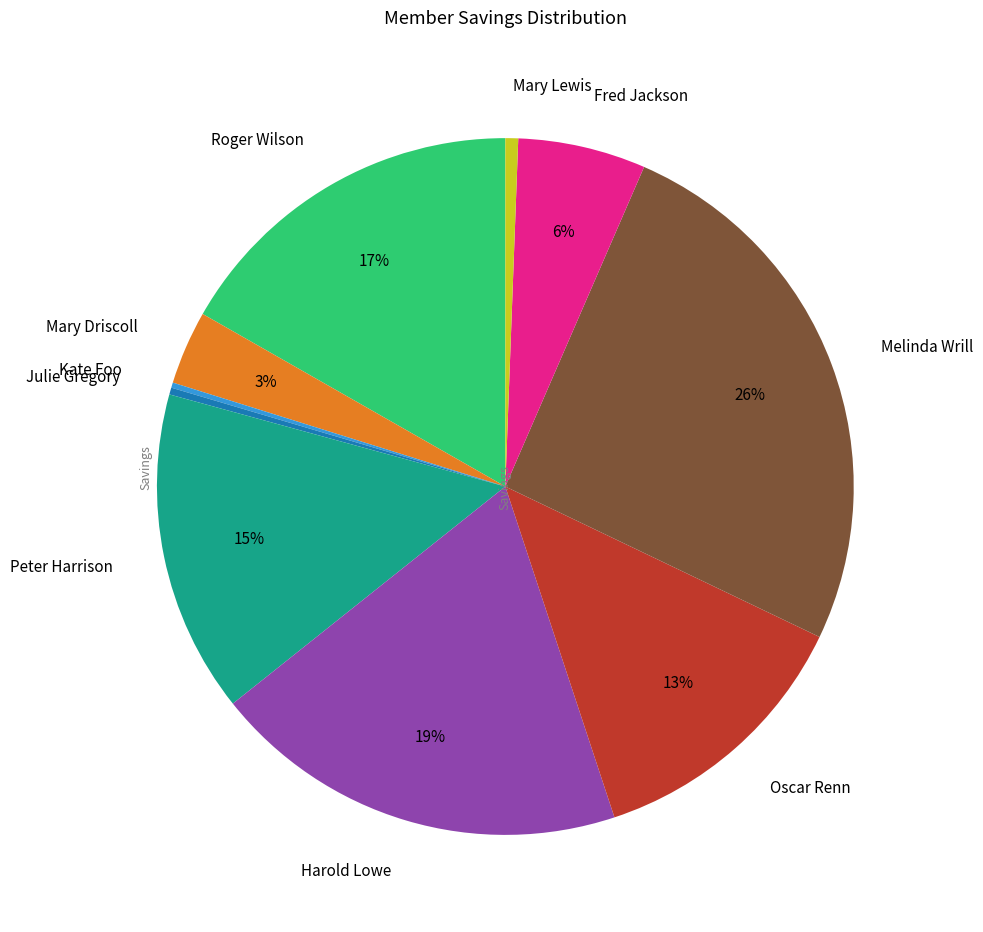

Does Julie Gregory represent more than half of the total?

No